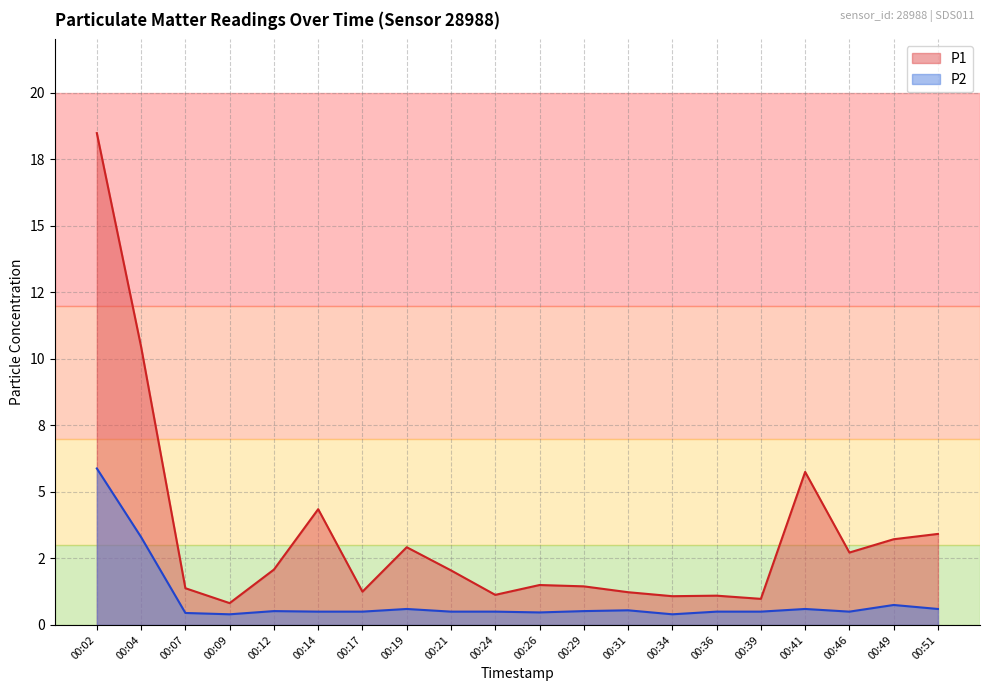

Reading right to left, list all the values displayed in this chart.

P1: 3.4	3.2	2.7	5.8	1.0	1.1	1.1	1.2	1.4	1.5	1.1	2.0	2.9	1.2	4.3	2.1	0.8	1.4	10.4	18.5
P2: 0.6	0.8	0.5	0.6	0.5	0.5	0.4	0.6	0.5	0.5	0.5	0.5	0.6	0.5	0.5	0.5	0.4	0.5	3.3	5.9